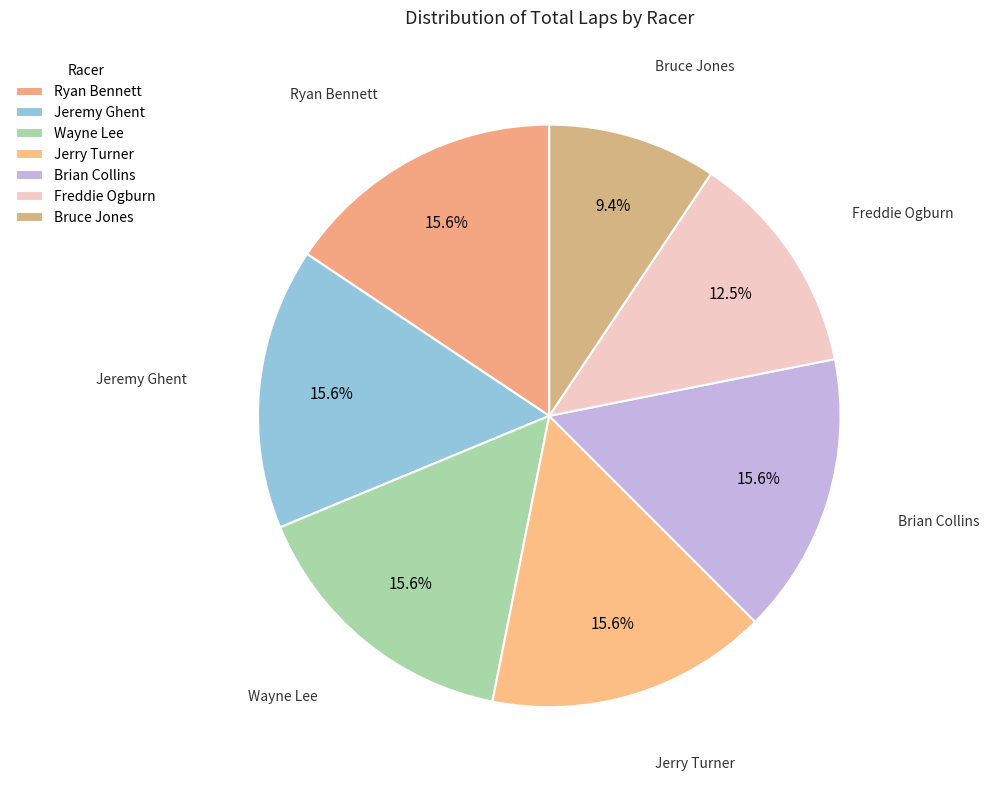

What percentage is the Jeremy Ghent slice, to the nearest percent?

16%